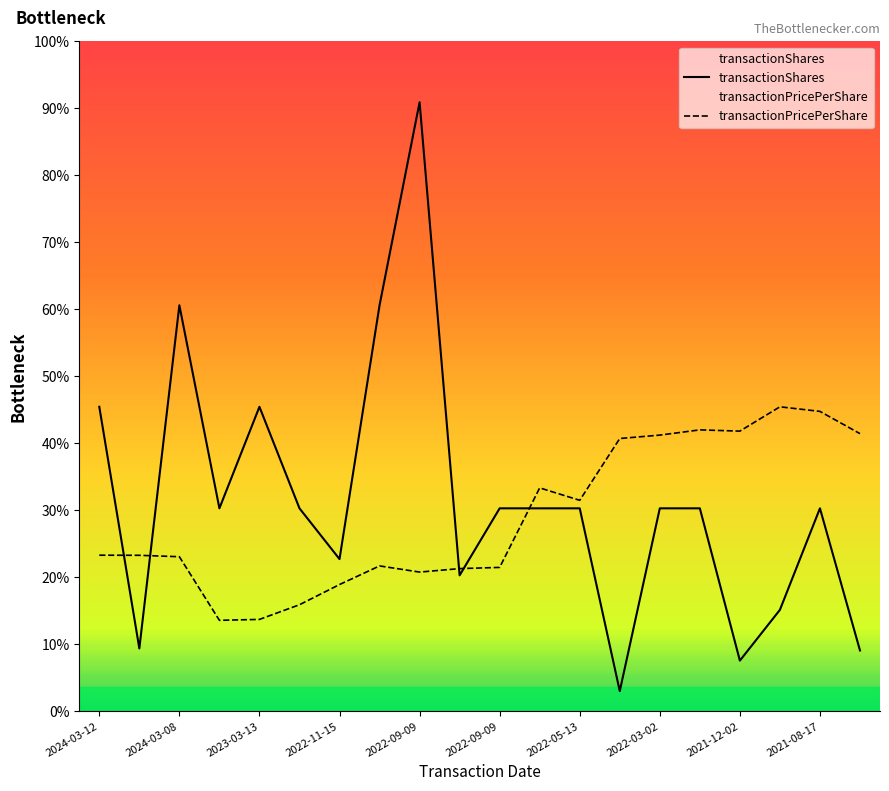

List the series in order of their overall mean, highest first.

transactionShares, transactionPricePerShare